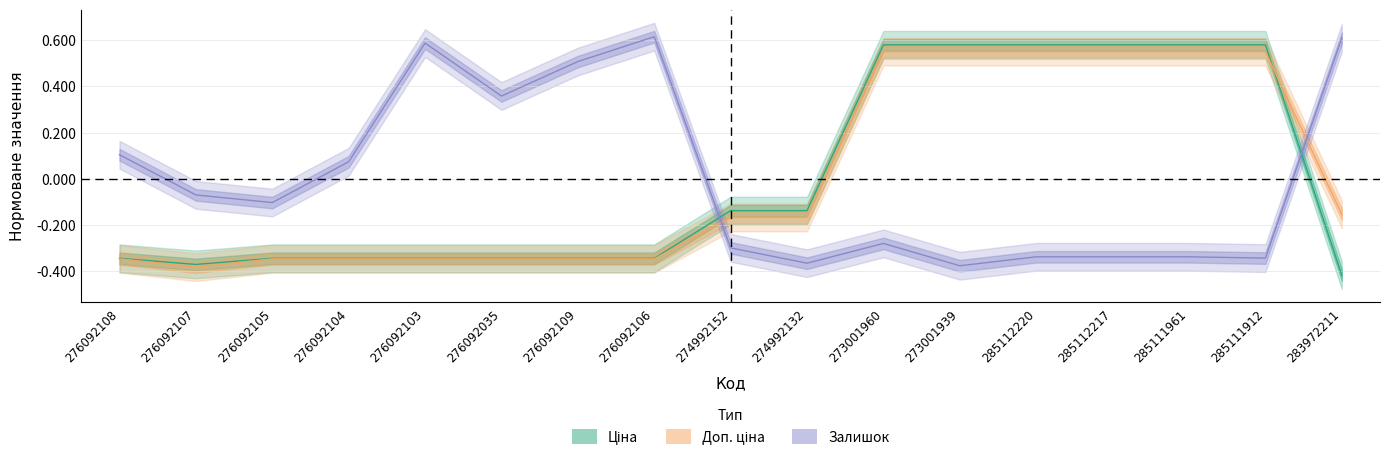

True or false: Залишок has more than 0 points higher than both neighbors.

True